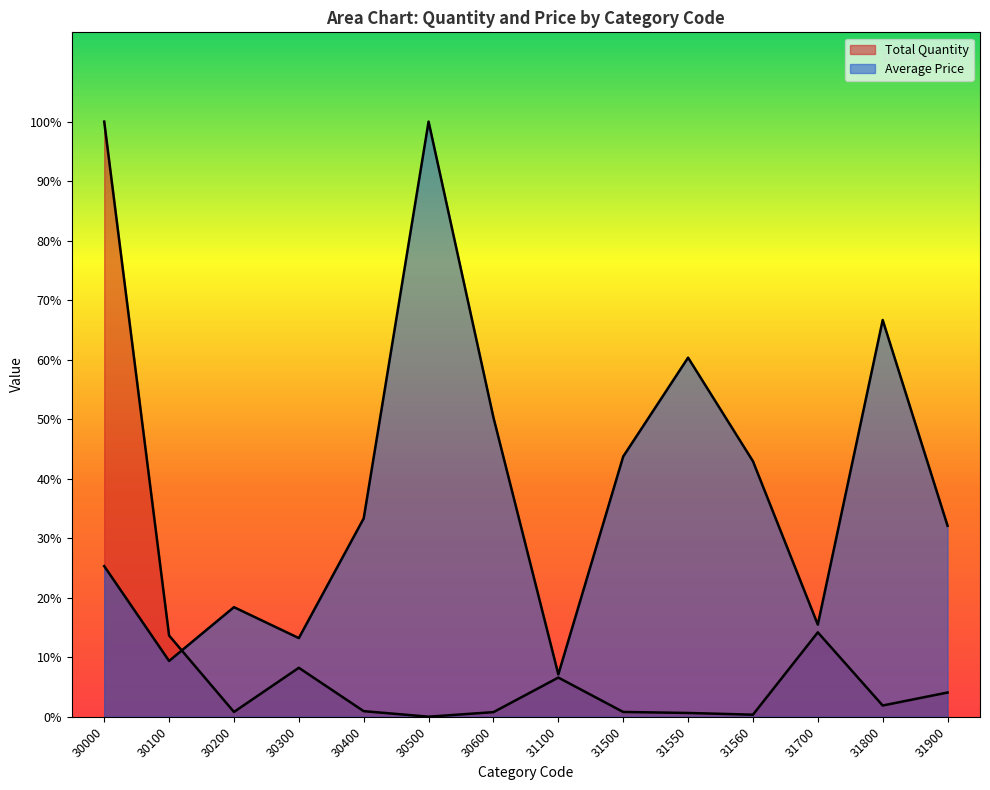

Which category has the lowest value in the Average Price series?

31100